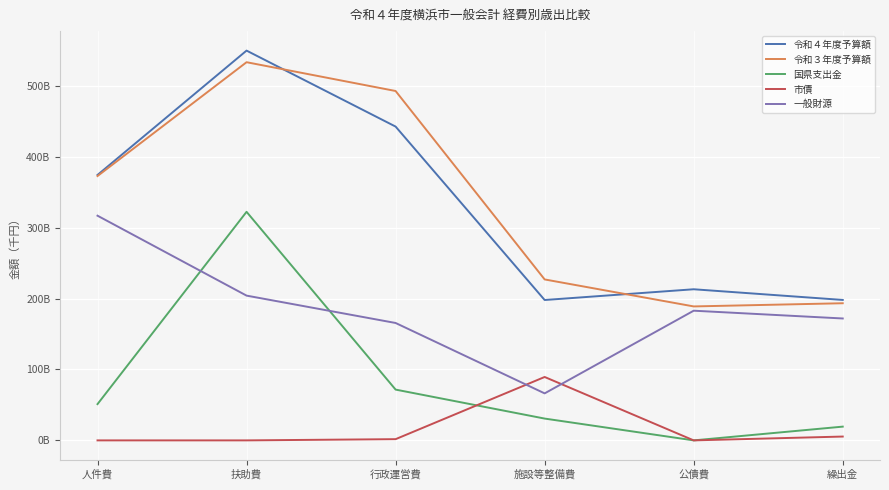

How many interior local valleys does the 一般財源 series have?

1